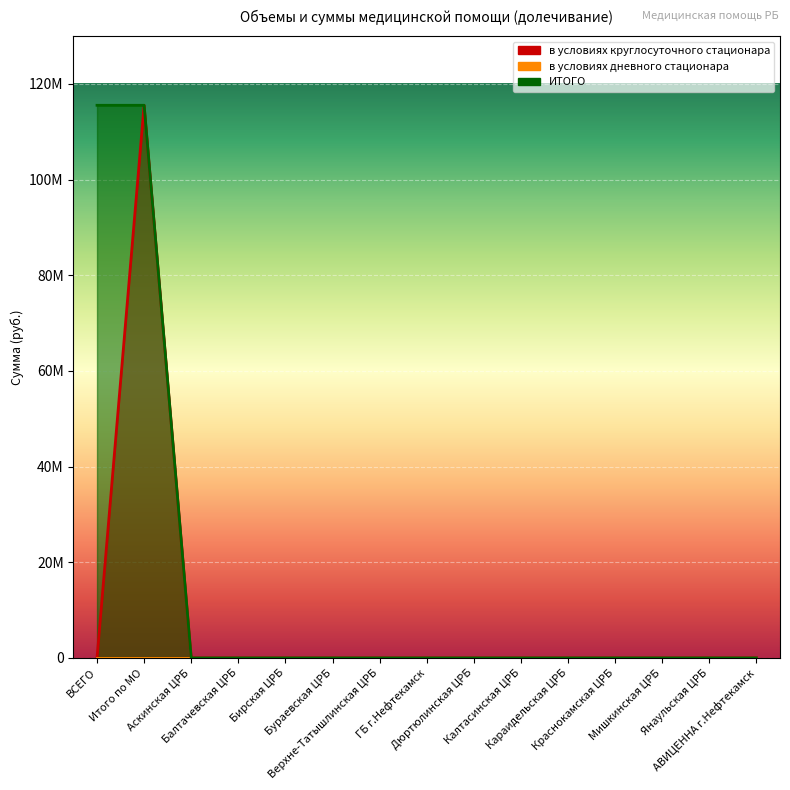

What position from the left is Верхне-Татышлинская ЦРБ?

7